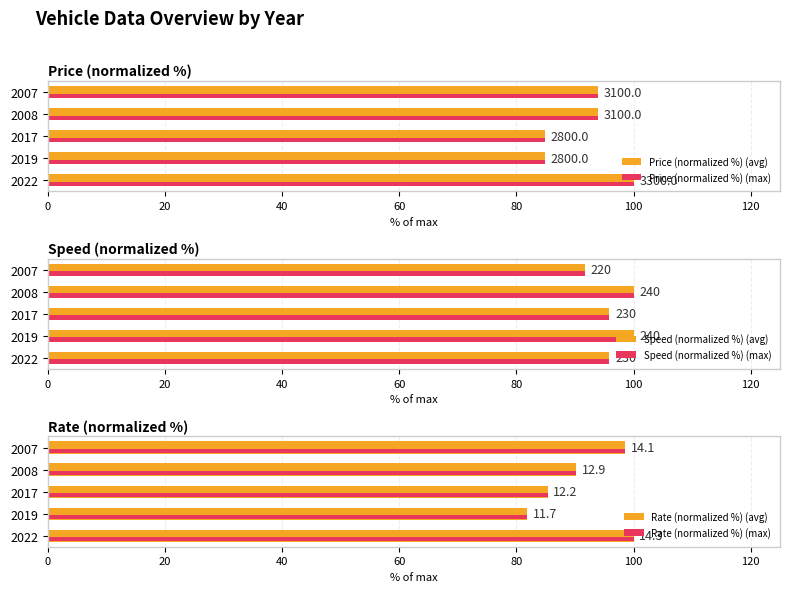

Which series has the largest total across all categories?

Speed (normalized %) (avg)